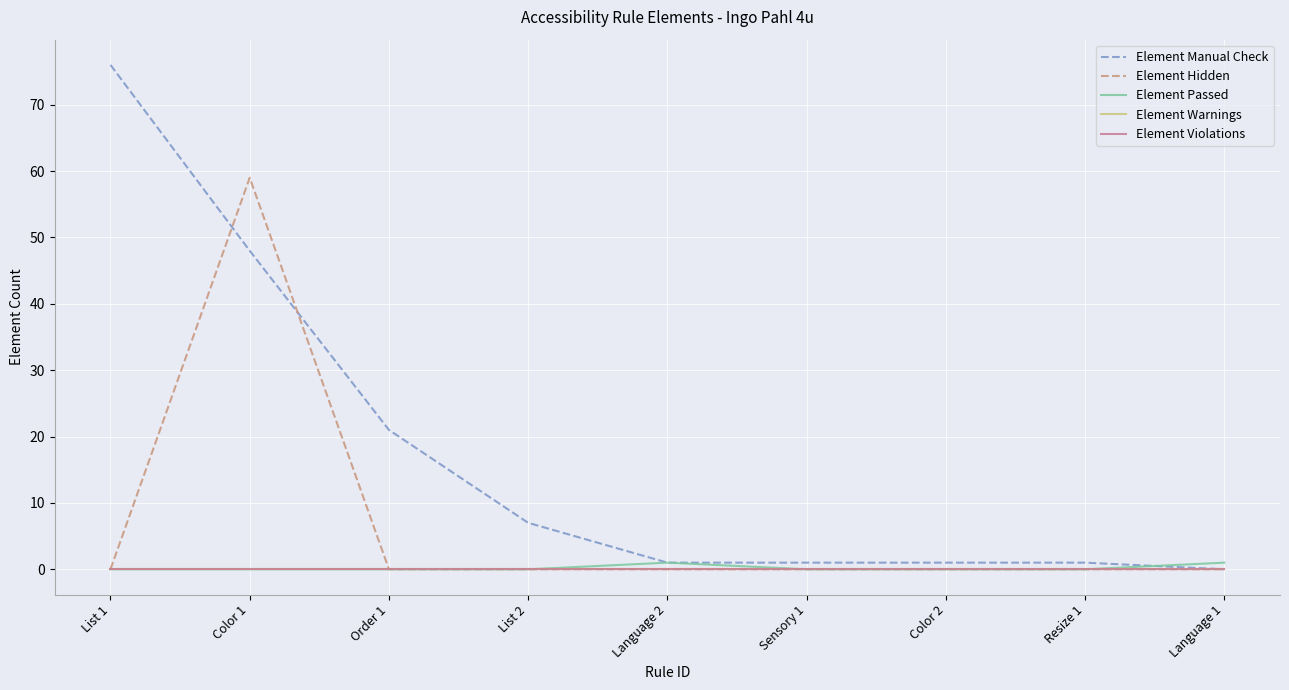

What are all the series names shown in the legend?

Element Manual Check, Element Hidden, Element Passed, Element Warnings, Element Violations